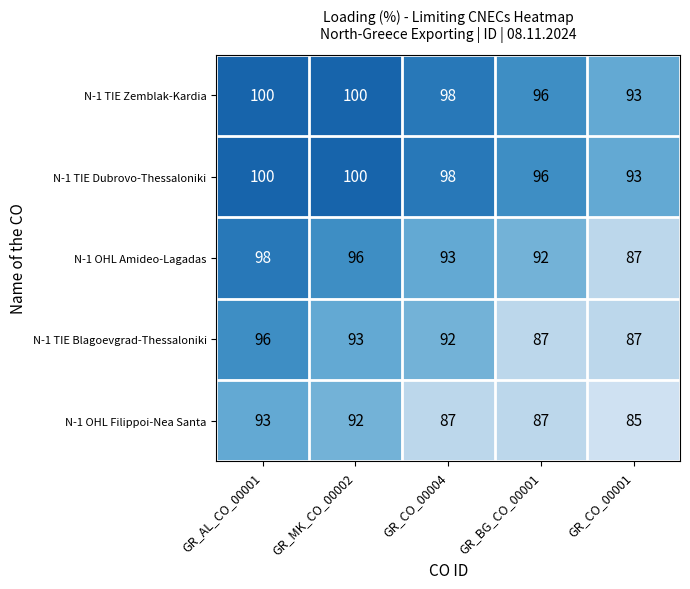

Which series changed the most between GR_BG_CO_00001 and GR_CO_00001?

N-1 OHL Amideo-Lagadas